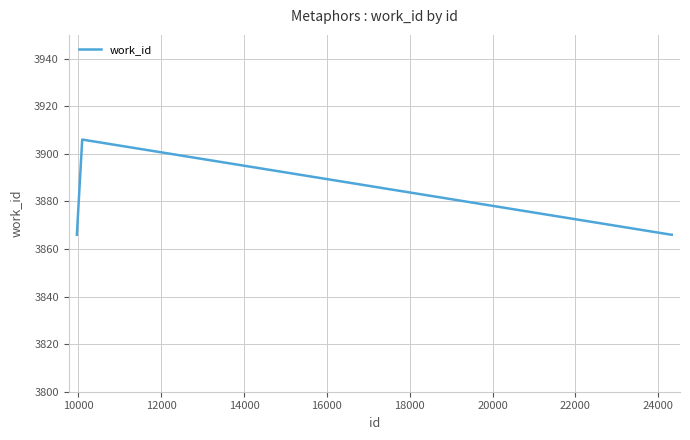

What is the minimum value shown in the chart?

3866